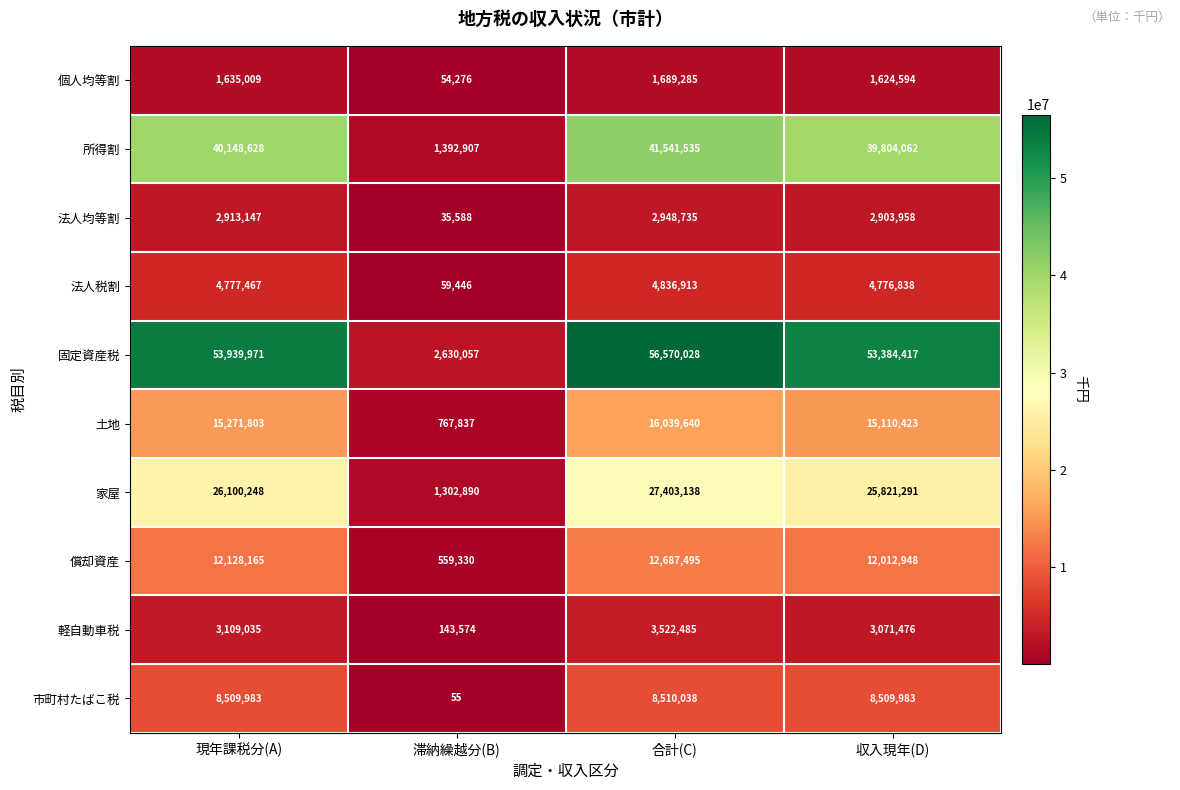

The 所得割 series shows 52563056 at 収入現年(D). True or false?

False